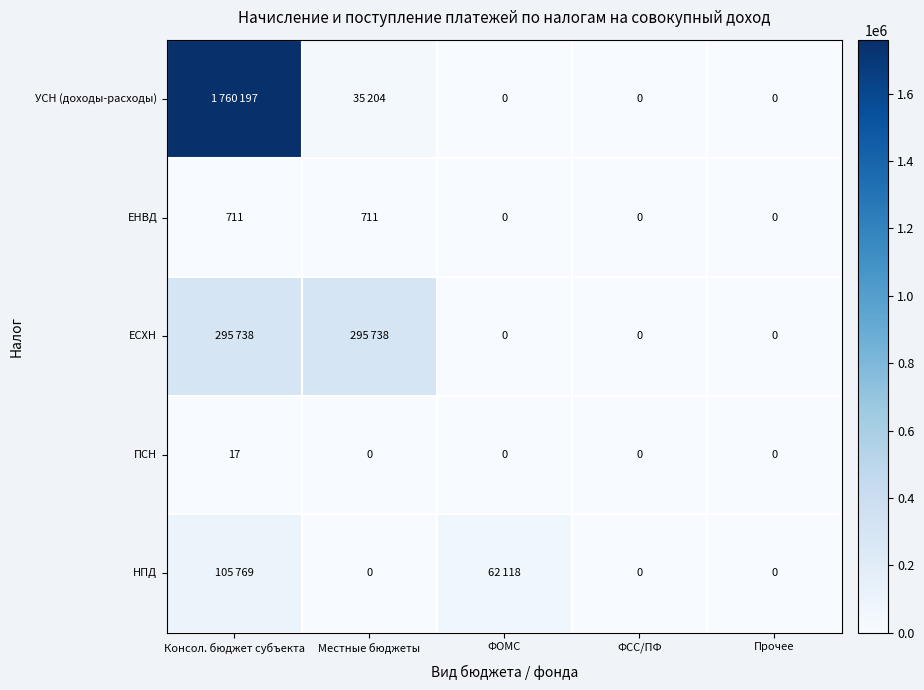

Is the value of ЕСХН at ФСС/ПФ greater than the value of ЕНВД at Консол. бюджет субъекта?

No